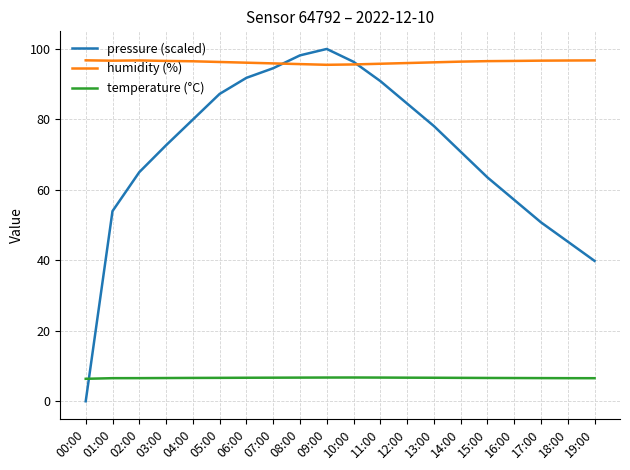

Which series has the widest spread of values?

pressure (scaled)